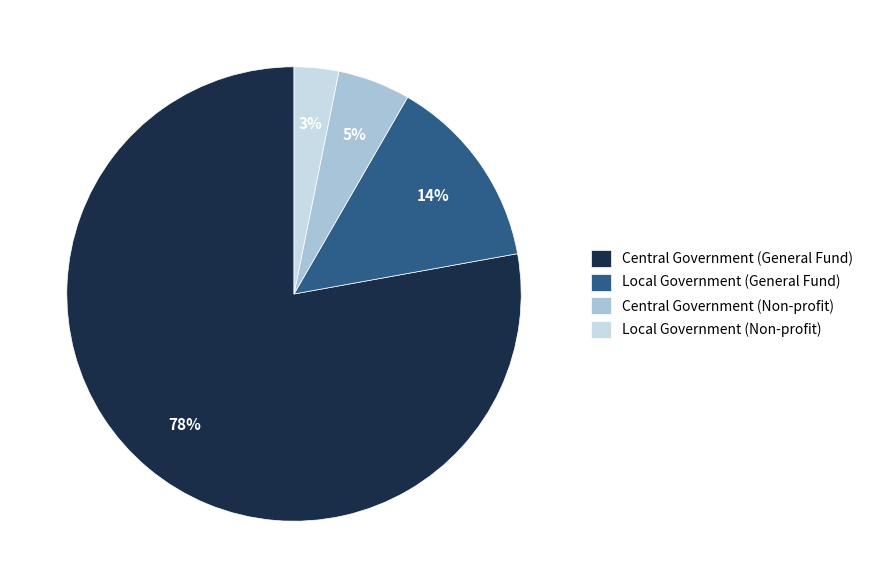

True or false: Central Government (General Fund) accounts for 78% of the total.

True